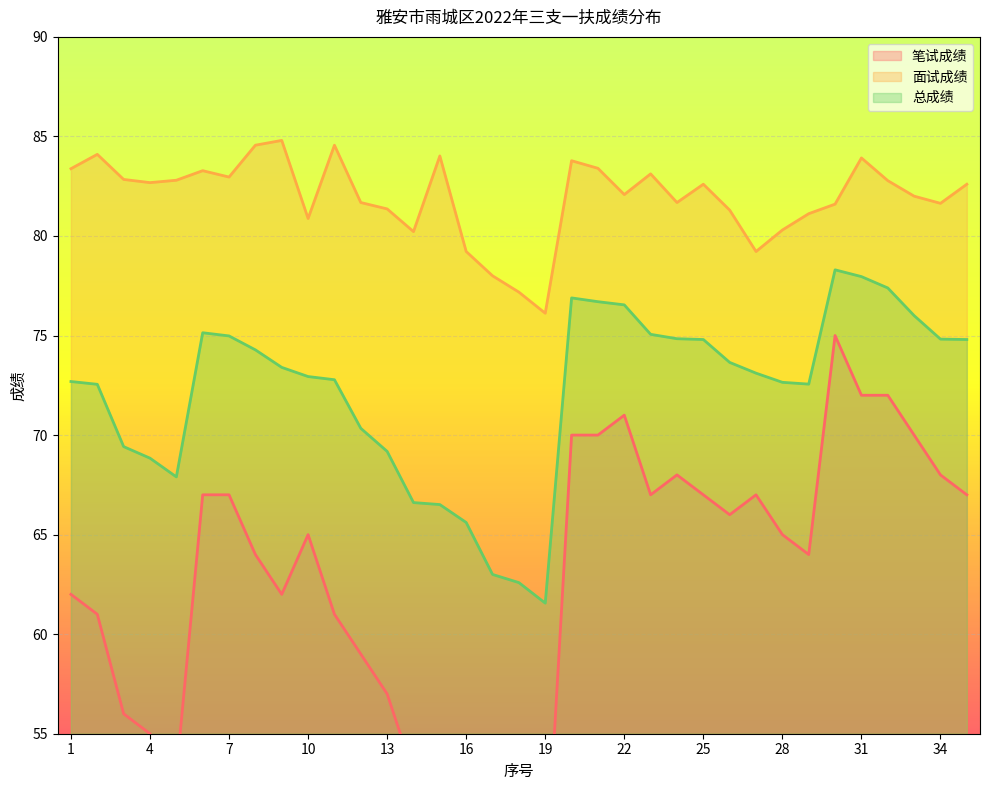

How many lines are shown in the chart?

3